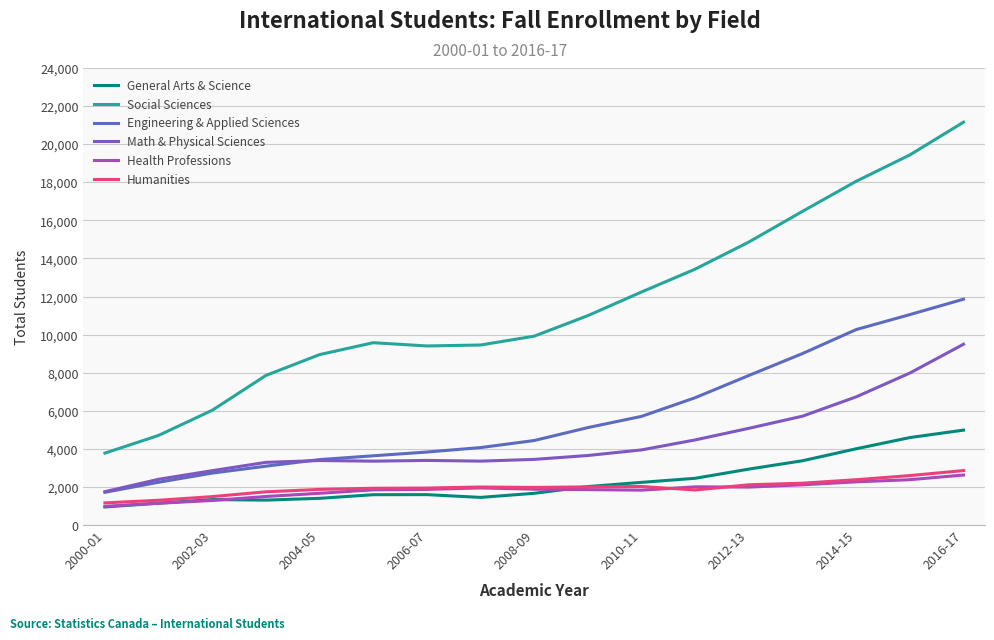

True or false: General Arts & Science and Social Sciences cross at least once.

False